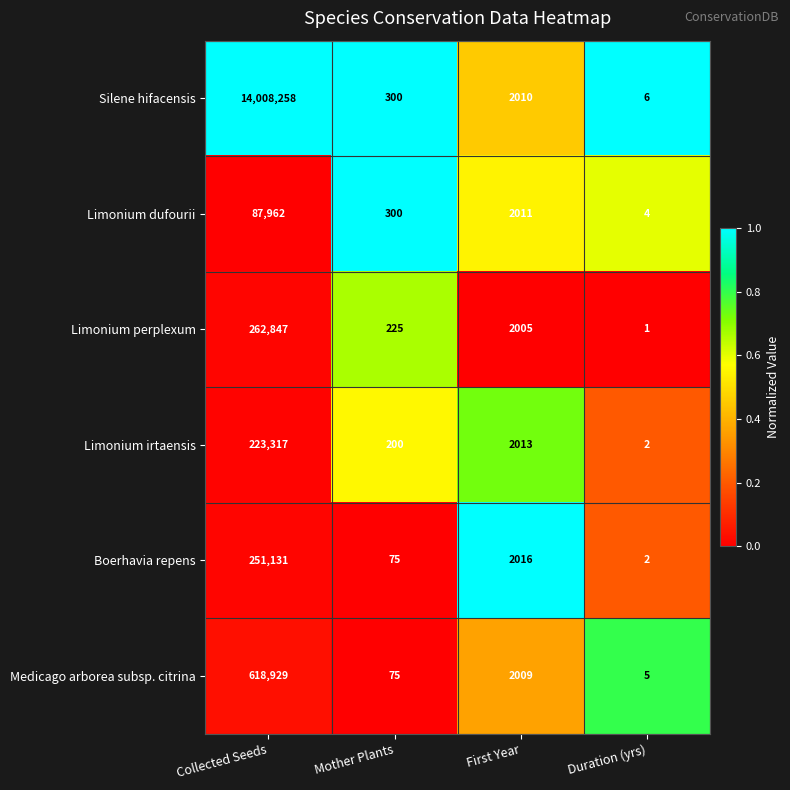

Reading right to left, list all the values displayed in this chart.

Silene hifacensis: 6	2010	300	14008258
Limonium dufourii: 4	2011	300	87962
Limonium perplexum: 1	2005	225	262847
Limonium irtaensis: 2	2013	200	223317
Boerhavia repens: 2	2016	75	251131
Medicago arborea subsp. citrina: 5	2009	75	618929